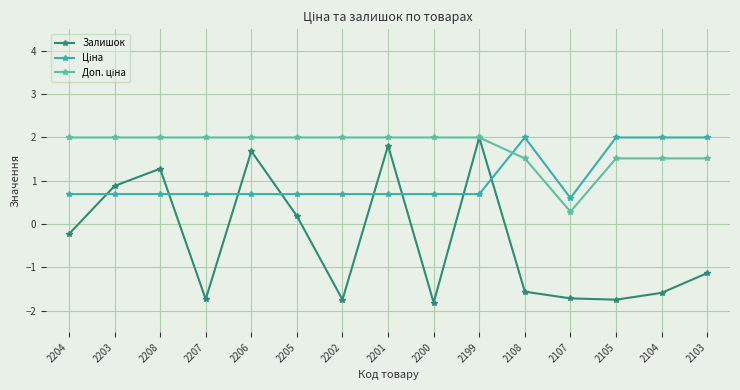

At 2202, list the series in order from smallest to largest.

Залишок, Ціна, Доп. ціна